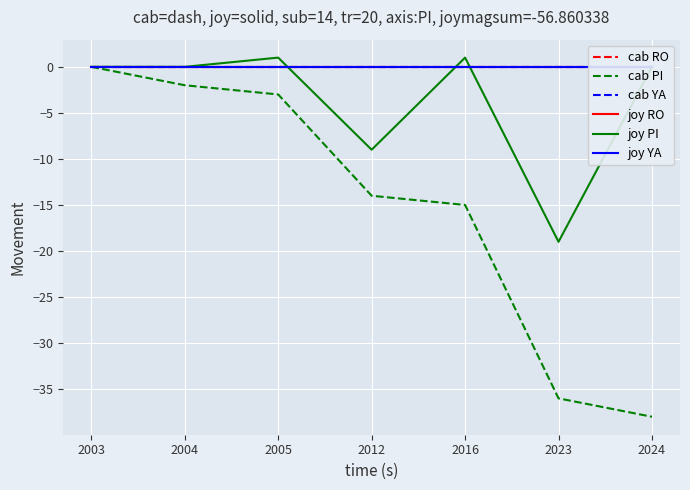

How many lines are shown in the chart?

6